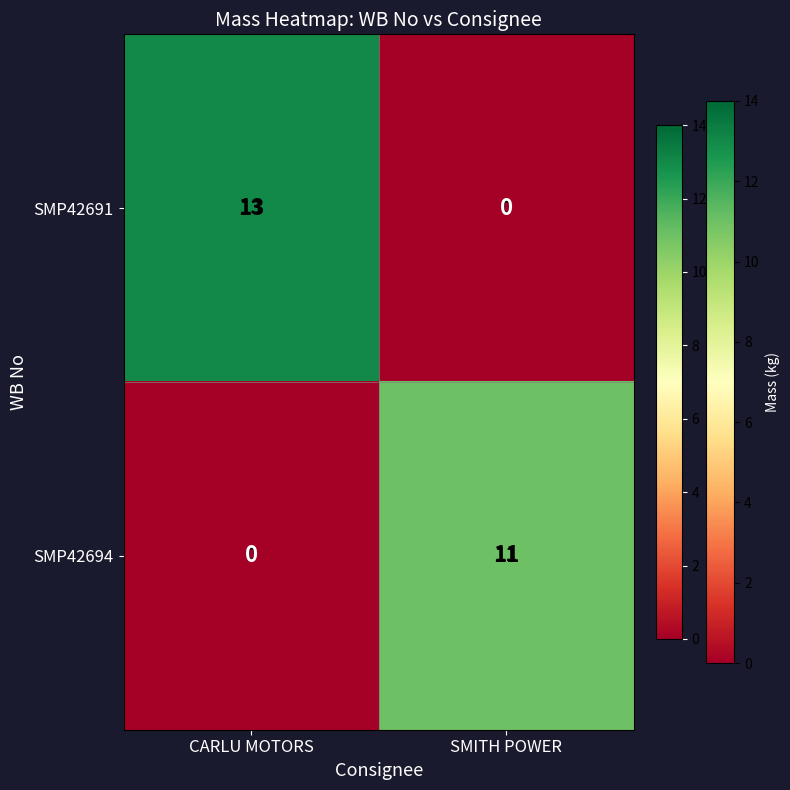

What is the spread (max minus min) of values at SMITH POWER?

11